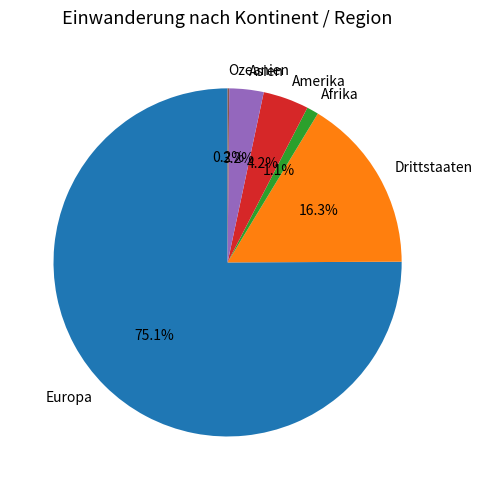

What is the largest slice in the pie chart?

Europa